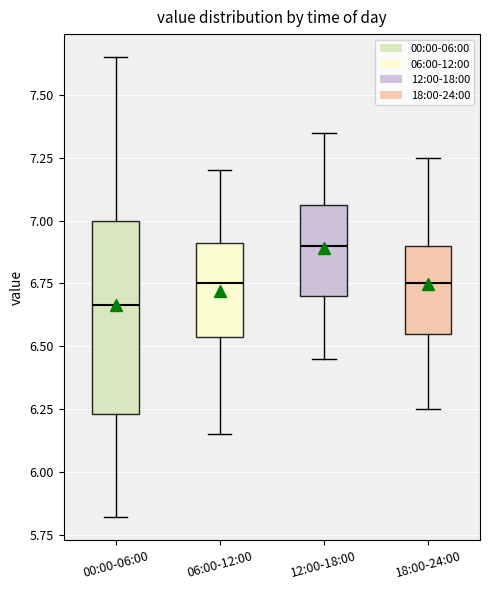

Which box's median line is the lowest?

00:00-06:00